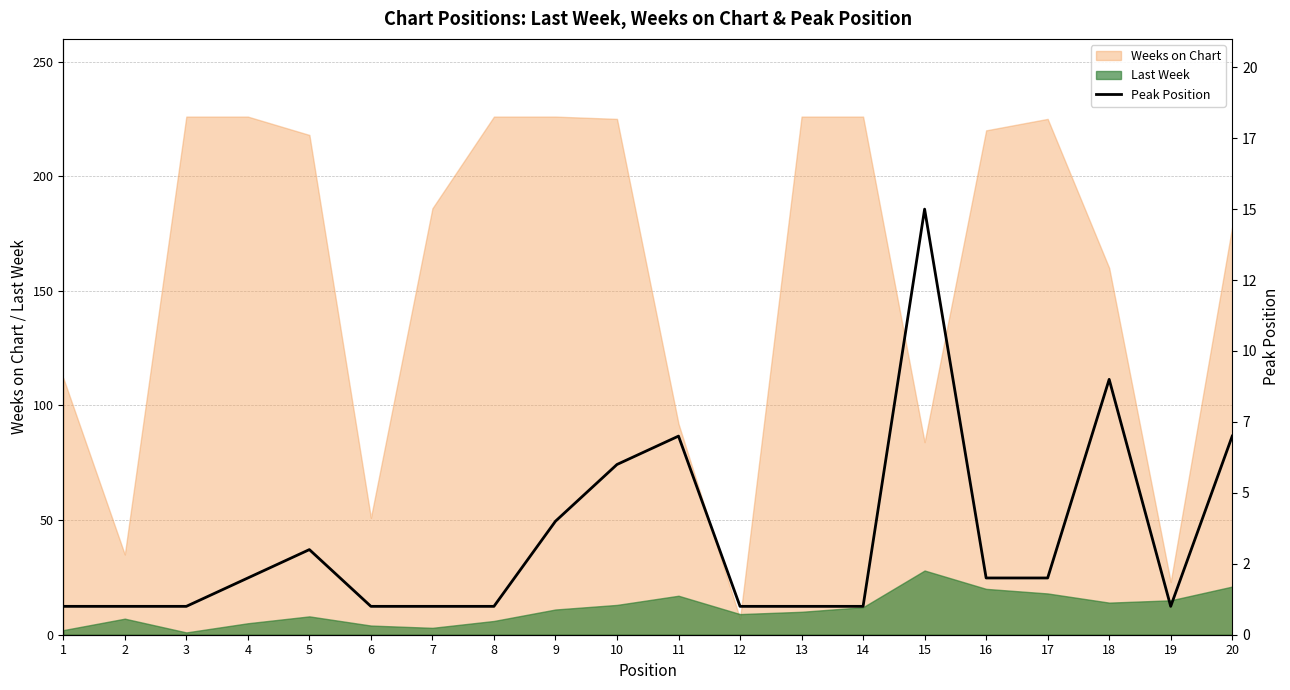

Which label corresponds to the smallest value in the chart?

1